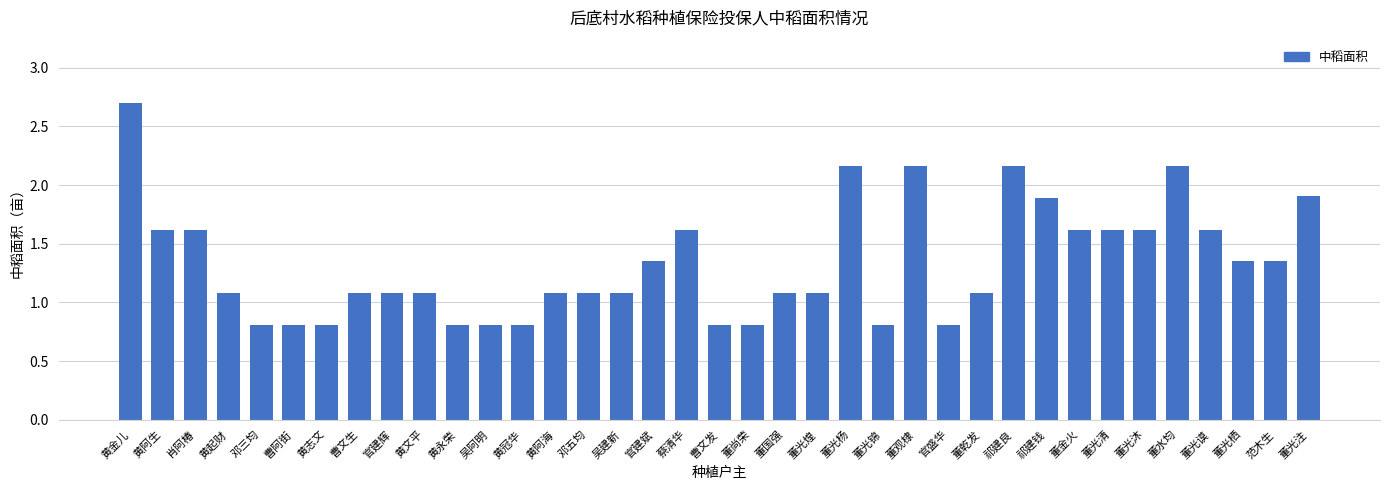

Does the chart contain stacked bars?

No